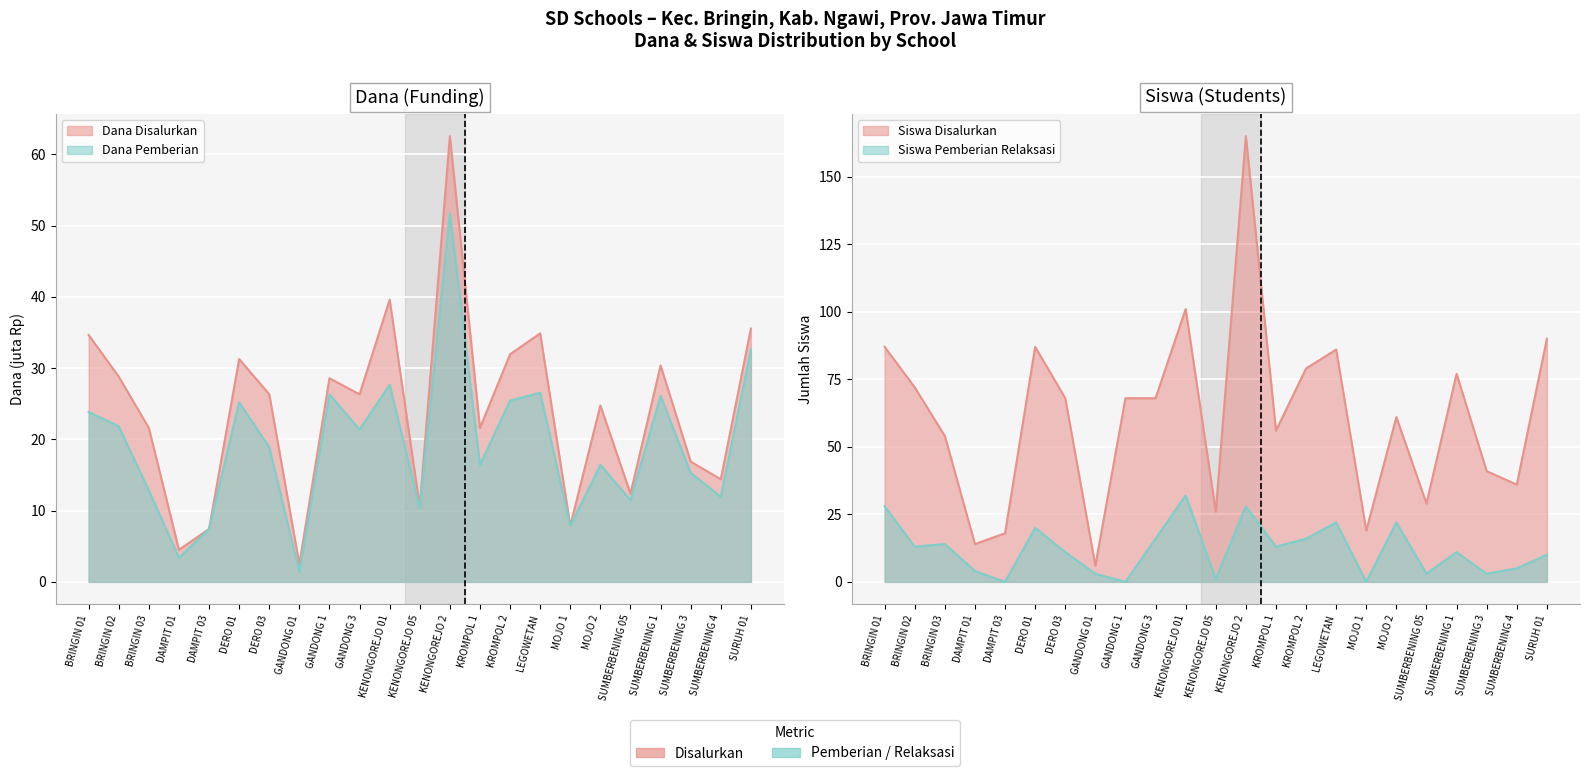

Which series has the largest range (max minus min)?

Siswa Disalurkan